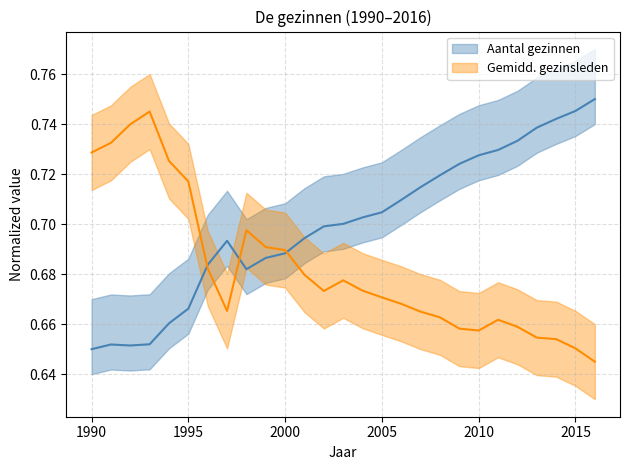

What is the total value across all series at 2011?

1.4